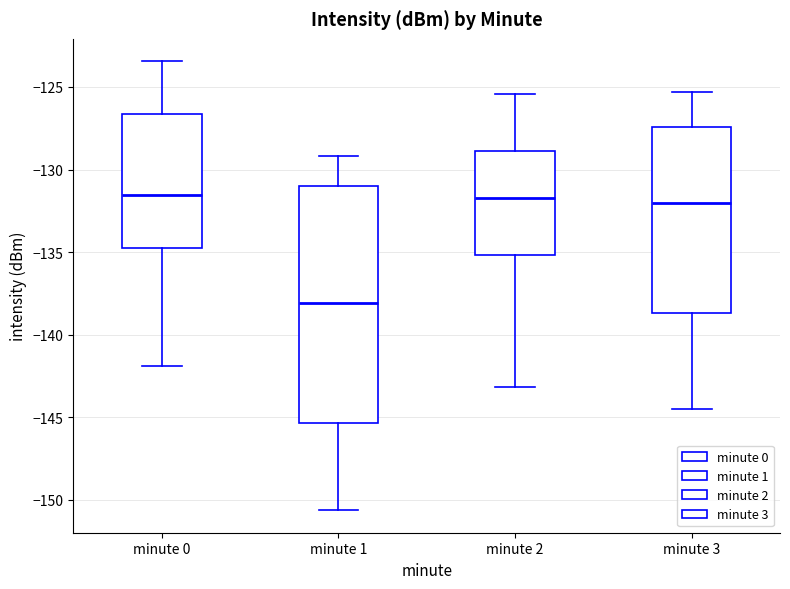

Which box is the tallest, from its lower edge to its upper edge?

minute 1